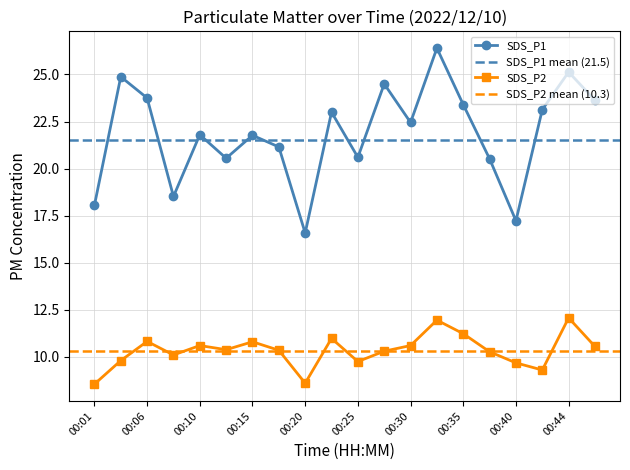

Which series has the largest range (max minus min)?

SDS_P1